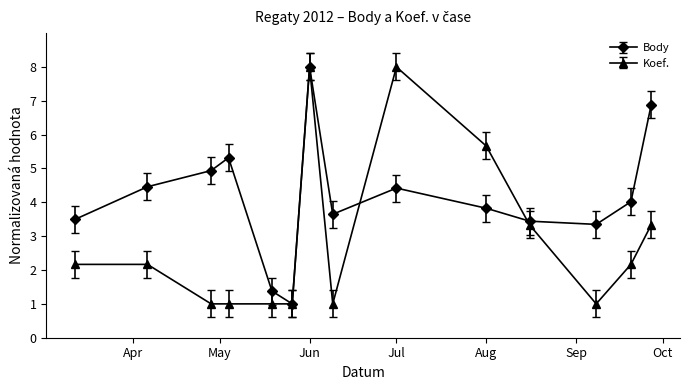

Which series has the largest total across all categories?

Body